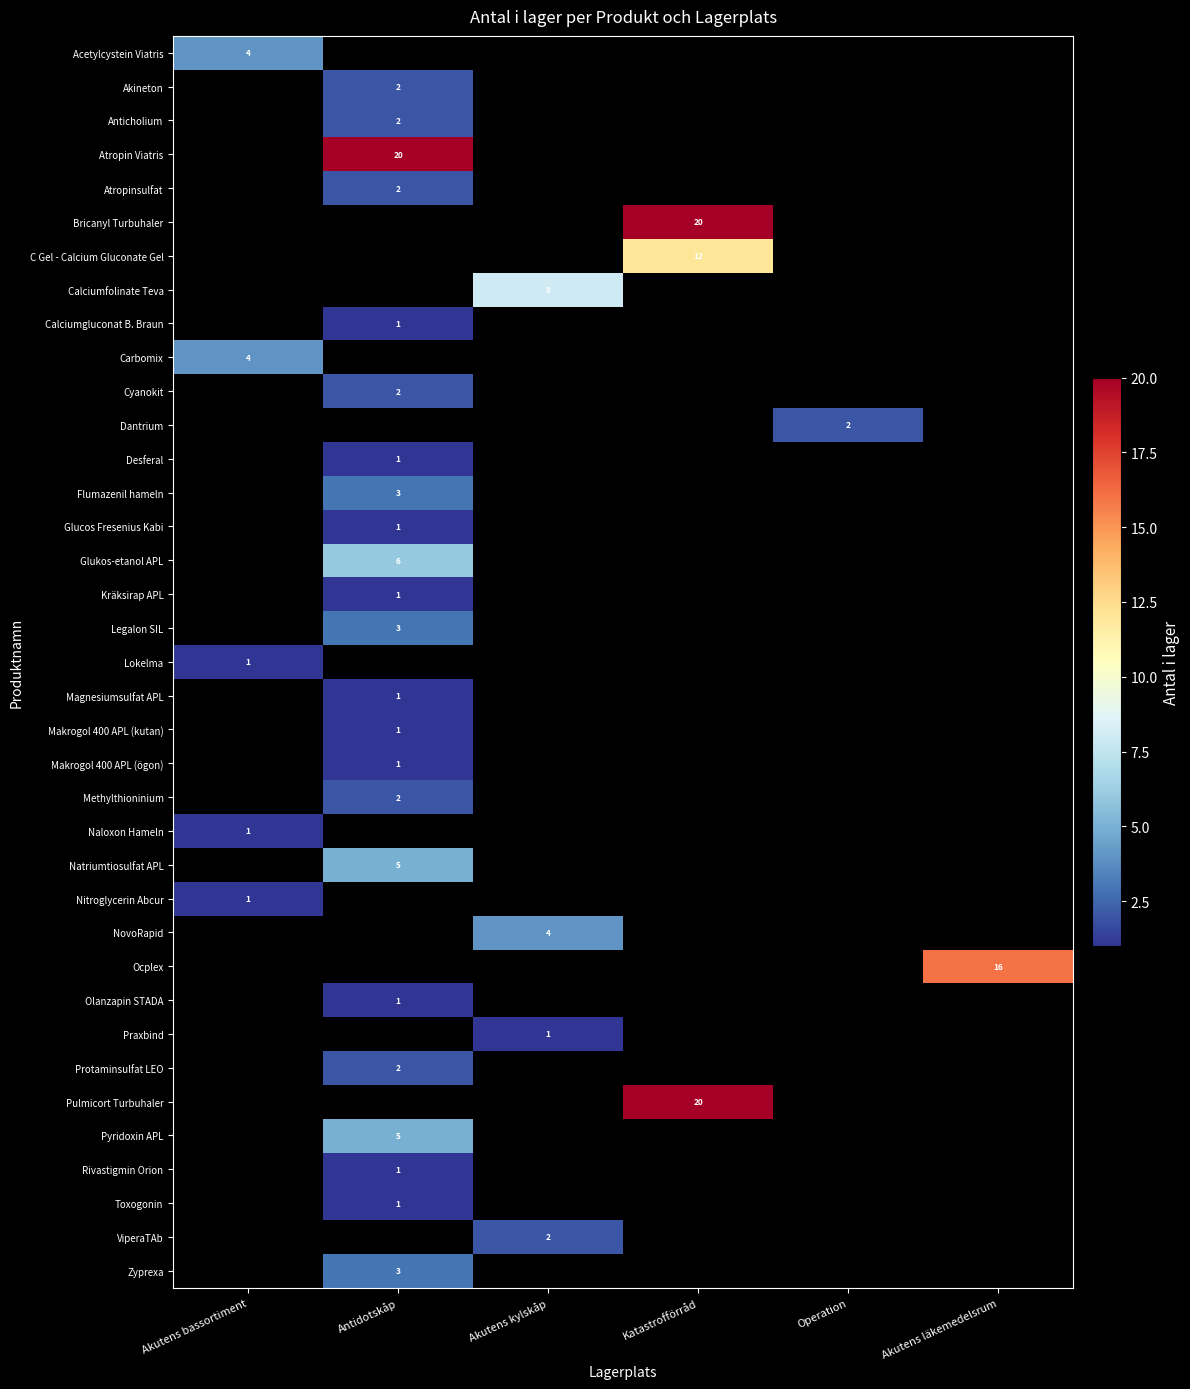

Which has a higher value, Akutens kylskåp or Akutens bassortiment?

Akutens bassortiment